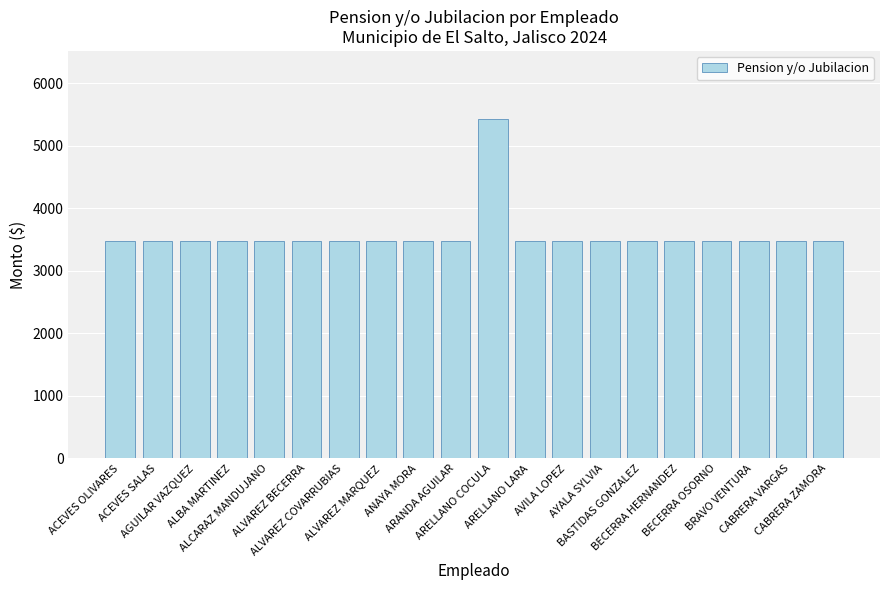

Are the bars horizontal?

No